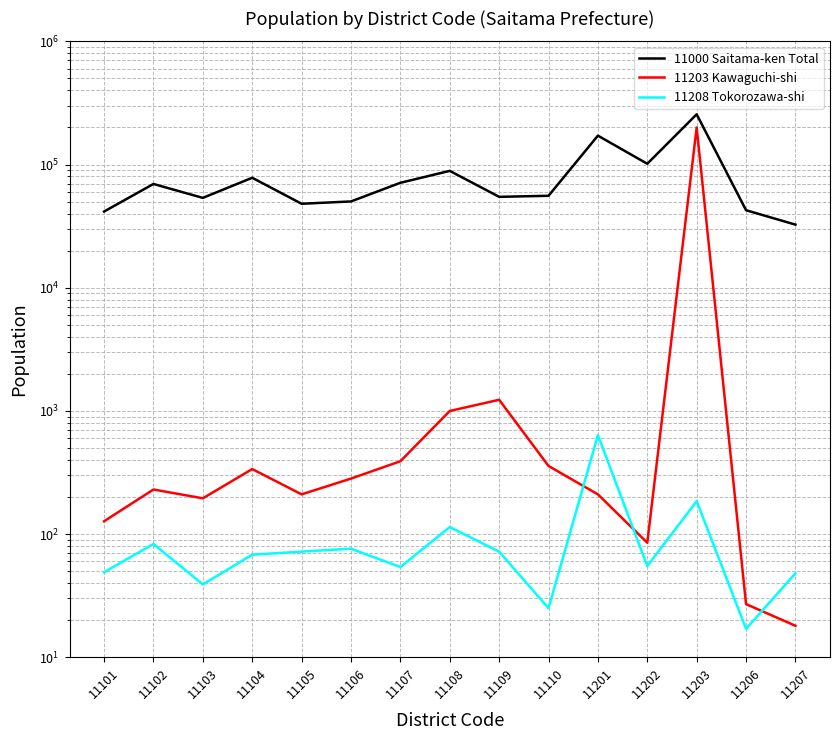

Does the chart have visible grid lines?

Yes